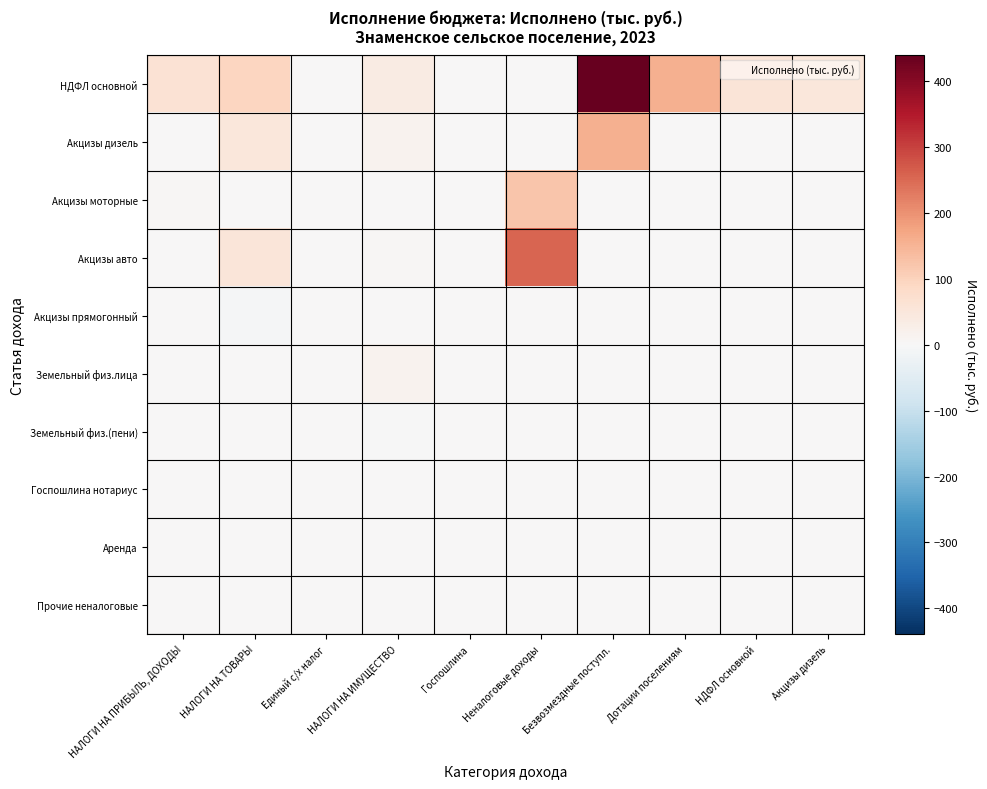

Reading left to right, extract all data points from this chart.

НДФЛ основной: НАЛОГИ НА ПРИБЫЛЬ, ДОХОДЫ=61.8	НАЛОГИ НА ТОВАРЫ=95.3	Единый с/х налог=2.0	НАЛОГИ НА ИМУЩЕСТВО=35.4	Госпошлина=0.4	Неналоговые доходы=1.5	Безвозмездные поступл.=439.1	Дотации поселениям=156.2	НДФЛ основной=56.8	Акцизы дизель=49.0
Акцизы дизель: НАЛОГИ НА ПРИБЫЛЬ, ДОХОДЫ=0.0	НАЛОГИ НА ТОВАРЫ=49.0	Единый с/х налог=0.0	НАЛОГИ НА ИМУЩЕСТВО=15.5	Госпошлина=0.4	Неналоговые доходы=0.0	Безвозмездные поступл.=156.2	Дотации поселениям=0.0	НДФЛ основной=0.0	Акцизы дизель=0.0
Акцизы моторные: НАЛОГИ НА ПРИБЫЛЬ, ДОХОДЫ=4.4	НАЛОГИ НА ТОВАРЫ=0.2	Единый с/х налог=0.0	НАЛОГИ НА ИМУЩЕСТВО=0.0	Госпошлина=0.0	Неналоговые доходы=122.5	Безвозмездные поступл.=0.0	Дотации поселениям=0.0	НДФЛ основной=0.0	Акцизы дизель=0.0
Акцизы авто: НАЛОГИ НА ПРИБЫЛЬ, ДОХОДЫ=0.6	НАЛОГИ НА ТОВАРЫ=52.4	Единый с/х налог=0.0	НАЛОГИ НА ИМУЩЕСТВО=6.6	Госпошлина=0.0	Неналоговые доходы=255.0	Безвозмездные поступл.=0.0	Дотации поселениям=0.0	НДФЛ основной=0.0	Акцизы дизель=0.0
Акцизы прямогонный: НАЛОГИ НА ПРИБЫЛЬ, ДОХОДЫ=0.0	НАЛОГИ НА ТОВАРЫ=-6.3	Единый с/х налог=0.0	НАЛОГИ НА ИМУЩЕСТВО=0.0	Госпошлина=0.0	Неналоговые доходы=0.2	Безвозмездные поступл.=0.0	Дотации поселениям=0.0	НДФЛ основной=0.0	Акцизы дизель=0.0
Земельный физ.лица: НАЛОГИ НА ПРИБЫЛЬ, ДОХОДЫ=0.0	НАЛОГИ НА ТОВАРЫ=0.0	Единый с/х налог=0.0	НАЛОГИ НА ИМУЩЕСТВО=14.3	Госпошлина=0.0	Неналоговые доходы=0.0	Безвозмездные поступл.=0.0	Дотации поселениям=0.0	НДФЛ основной=0.0	Акцизы дизель=0.0
Земельный физ.(пени): НАЛОГИ НА ПРИБЫЛЬ, ДОХОДЫ=0.0	НАЛОГИ НА ТОВАРЫ=0.0	Единый с/х налог=0.0	НАЛОГИ НА ИМУЩЕСТВО=-1.0	Госпошлина=0.0	Неналоговые доходы=0.0	Безвозмездные поступл.=0.0	Дотации поселениям=0.0	НДФЛ основной=0.0	Акцизы дизель=0.0
Госпошлина нотариус: НАЛОГИ НА ПРИБЫЛЬ, ДОХОДЫ=0.0	НАЛОГИ НА ТОВАРЫ=0.0	Единый с/х налог=0.0	НАЛОГИ НА ИМУЩЕСТВО=0.0	Госпошлина=0.0	Неналоговые доходы=0.0	Безвозмездные поступл.=0.0	Дотации поселениям=0.0	НДФЛ основной=0.0	Акцизы дизель=0.0
Аренда: НАЛОГИ НА ПРИБЫЛЬ, ДОХОДЫ=0.0	НАЛОГИ НА ТОВАРЫ=0.0	Единый с/х налог=0.0	НАЛОГИ НА ИМУЩЕСТВО=0.0	Госпошлина=0.0	Неналоговые доходы=0.0	Безвозмездные поступл.=0.0	Дотации поселениям=0.0	НДФЛ основной=0.0	Акцизы дизель=0.0
Прочие неналоговые: НАЛОГИ НА ПРИБЫЛЬ, ДОХОДЫ=0.0	НАЛОГИ НА ТОВАРЫ=0.0	Единый с/х налог=0.0	НАЛОГИ НА ИМУЩЕСТВО=0.0	Госпошлина=0.0	Неналоговые доходы=0.0	Безвозмездные поступл.=0.0	Дотации поселениям=0.0	НДФЛ основной=0.0	Акцизы дизель=0.0